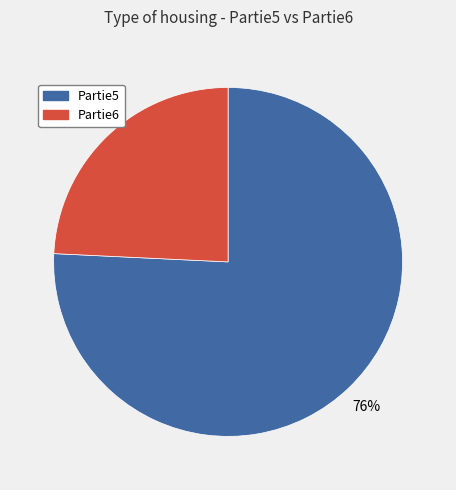

Count the number of slices in the pie.

2